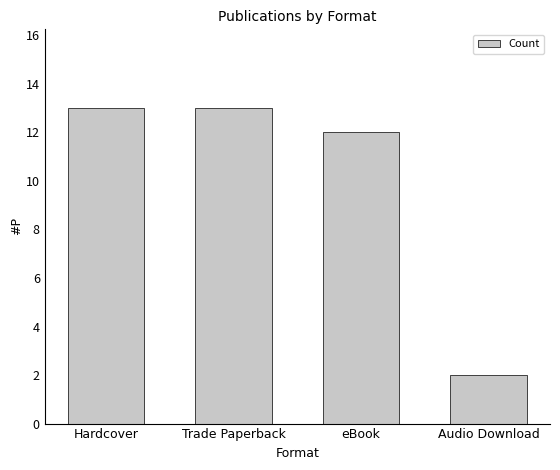

How many values are below 13?

2